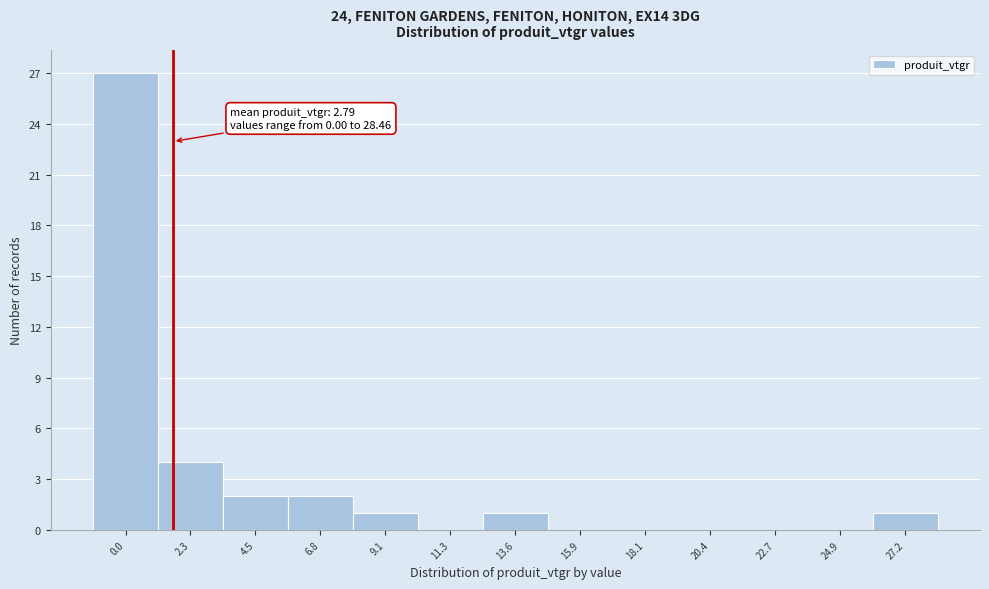

Reading right to left, extract all data points from this chart.

27.2=1	24.9=0	22.7=0	20.4=0	18.1=0	15.9=0	13.6=1	11.3=0	9.1=1	6.8=2	4.5=2	2.3=4	0.0=27